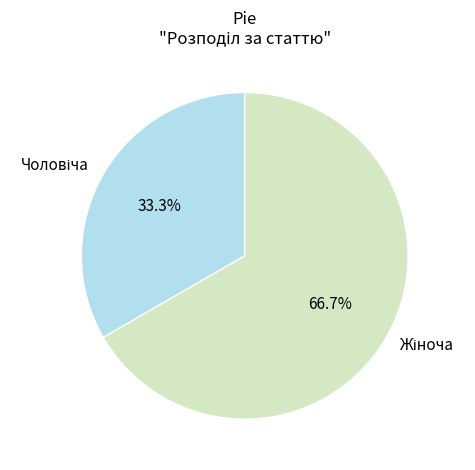

Is there a majority slice in this chart?

Yes